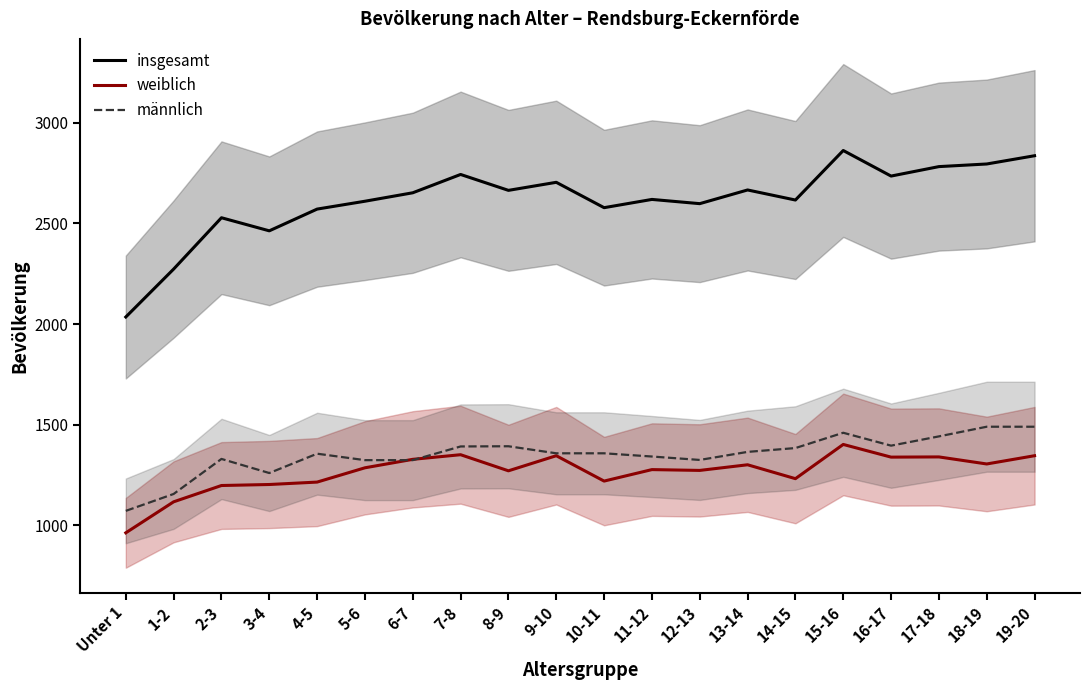

Count the number of data series in this chart.

3